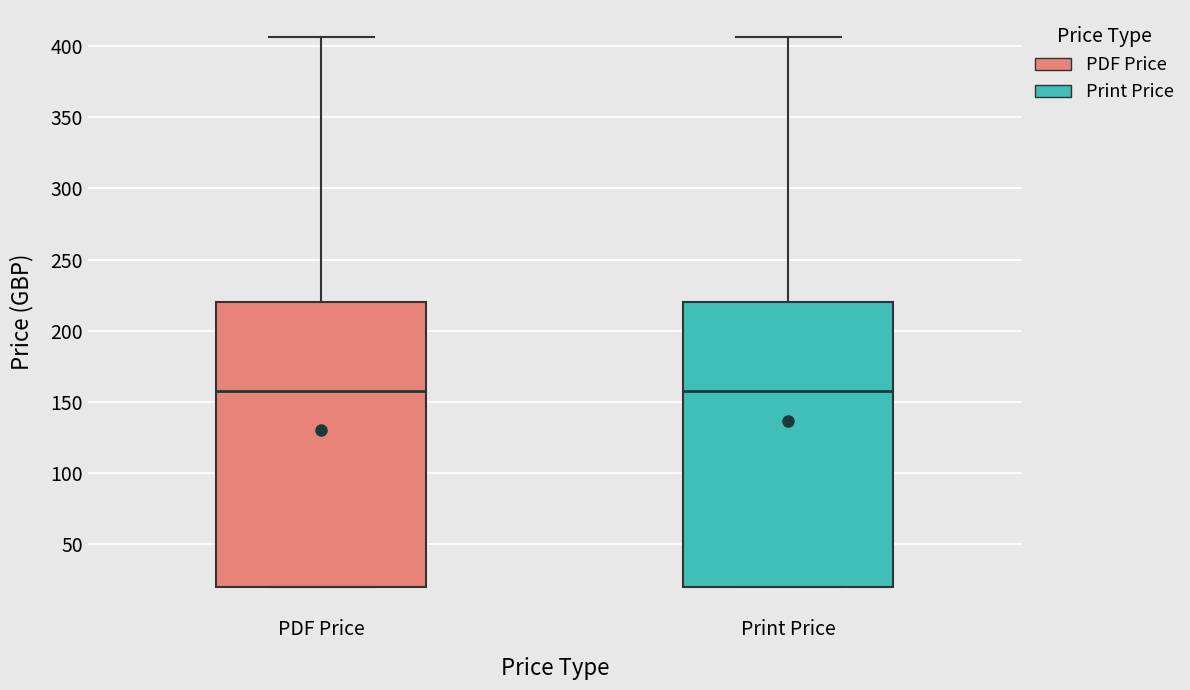

Reading left to right, transcribe this box plot: for each box, give where its median line is, the range the box spans, and where its two whiskers end, as read against the y-axis. The values are not printed on the chart, so give them approximately, as read against the axis.

PDF Price: median 160, box 20 to 220, whiskers 20 to 405
Print Price: median 160, box 20 to 220, whiskers 20 to 405